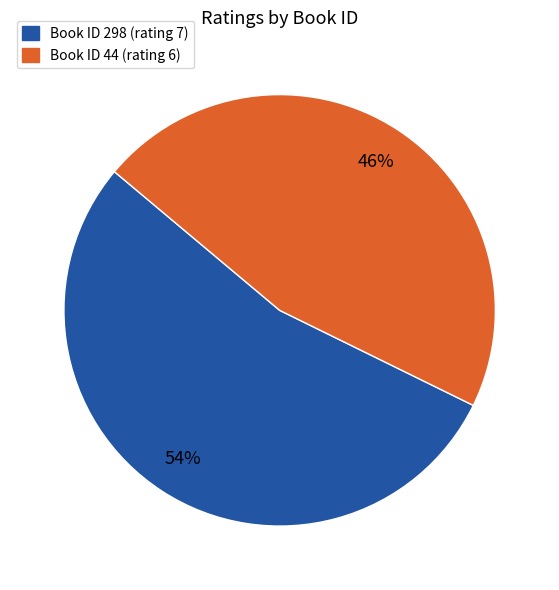

To the nearest percent, what is the difference between the largest and smallest slice percentages?

8%